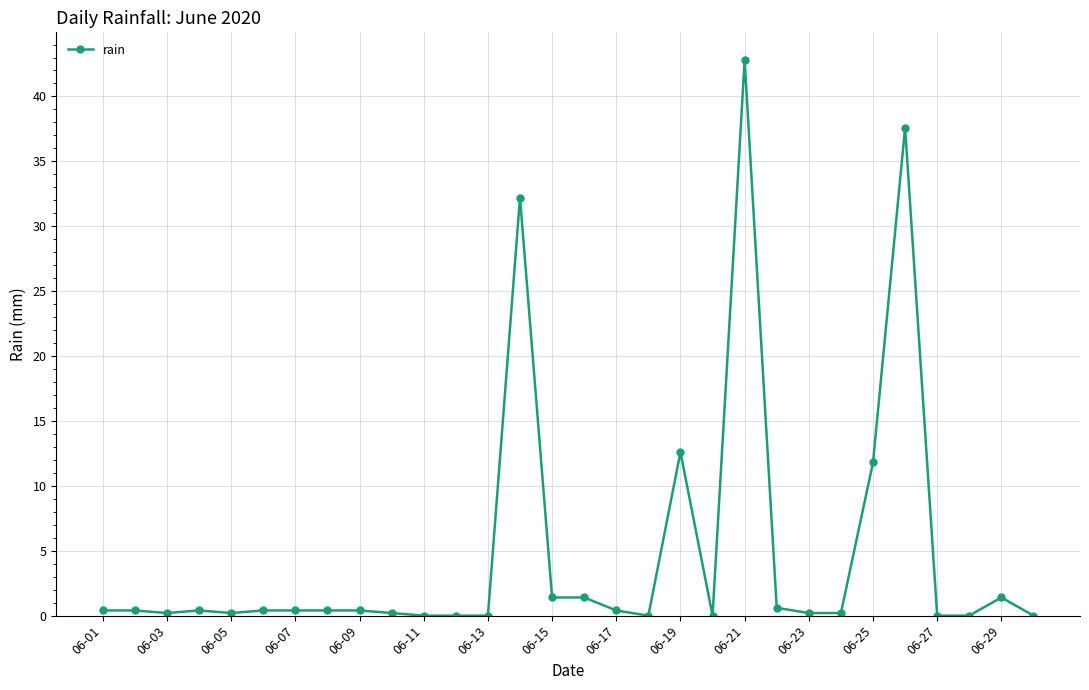

How many categories are shown in the chart?

30